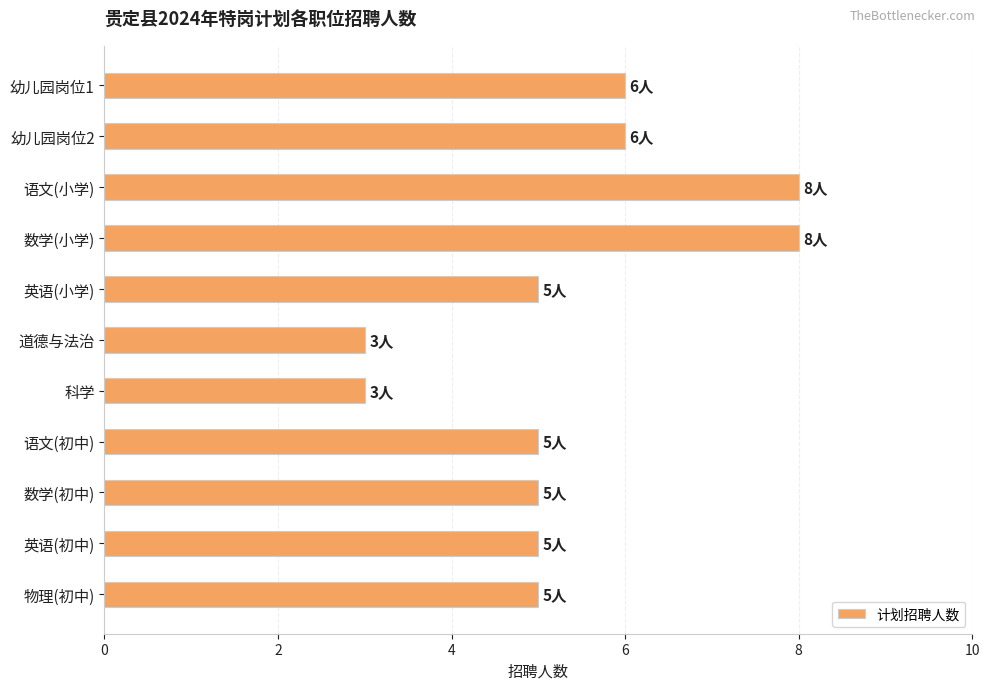

Reading top to bottom, extract all data points from this chart.

6	6	8	8	5	3	3	5	5	5	5